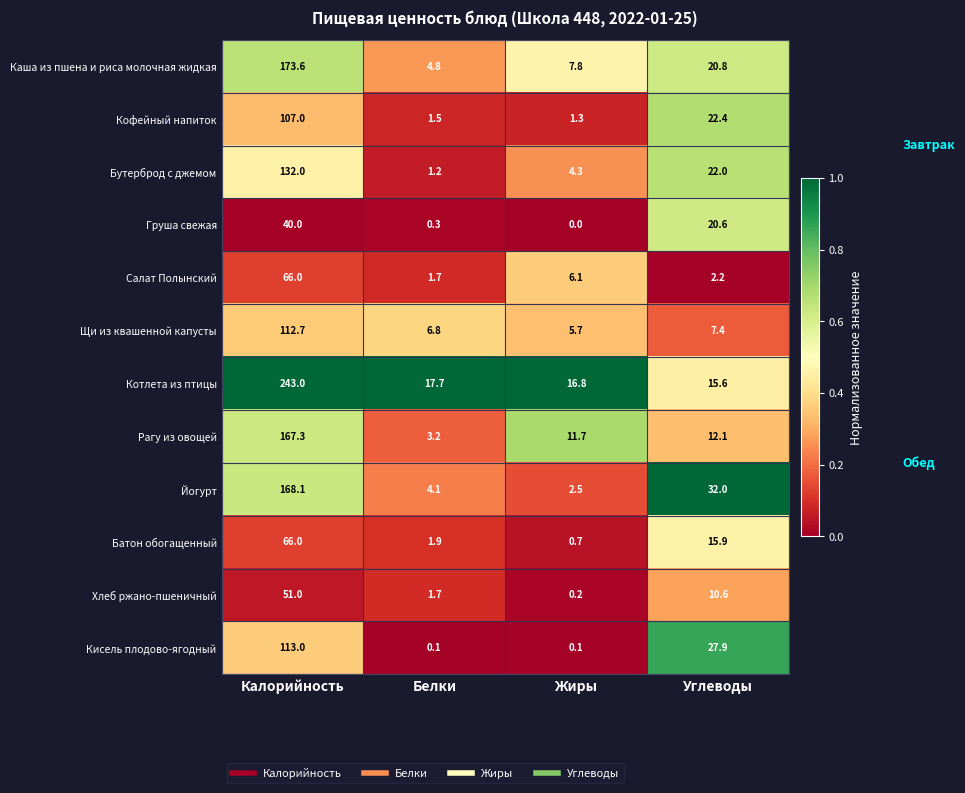

Which label corresponds to the largest value in the chart?

Калорийность